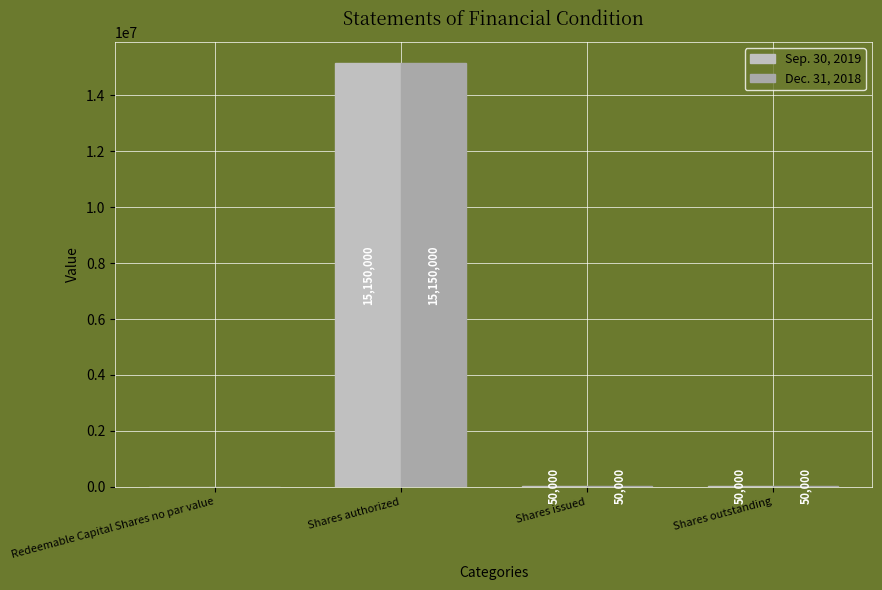

Which category has the lowest value in the Dec. 31, 2018 series?

Redeemable Capital Shares no par value